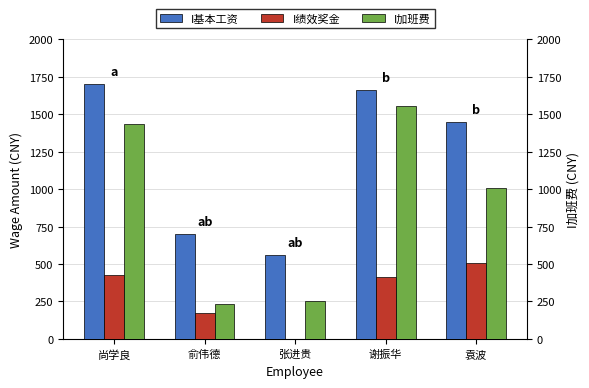

Is the value of I加班费 at 袁波 greater than the value of I绩效奖金 at 谢振华?

Yes